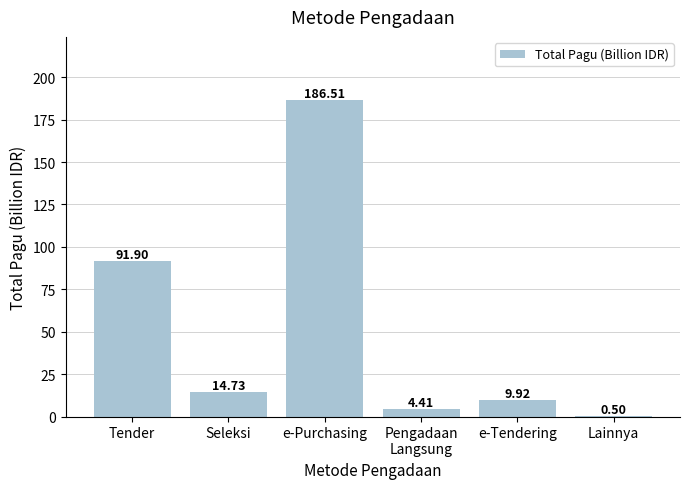

Reading left to right, list all the values displayed in this chart.

91.9	14.7	186.5	4.4	9.9	0.5